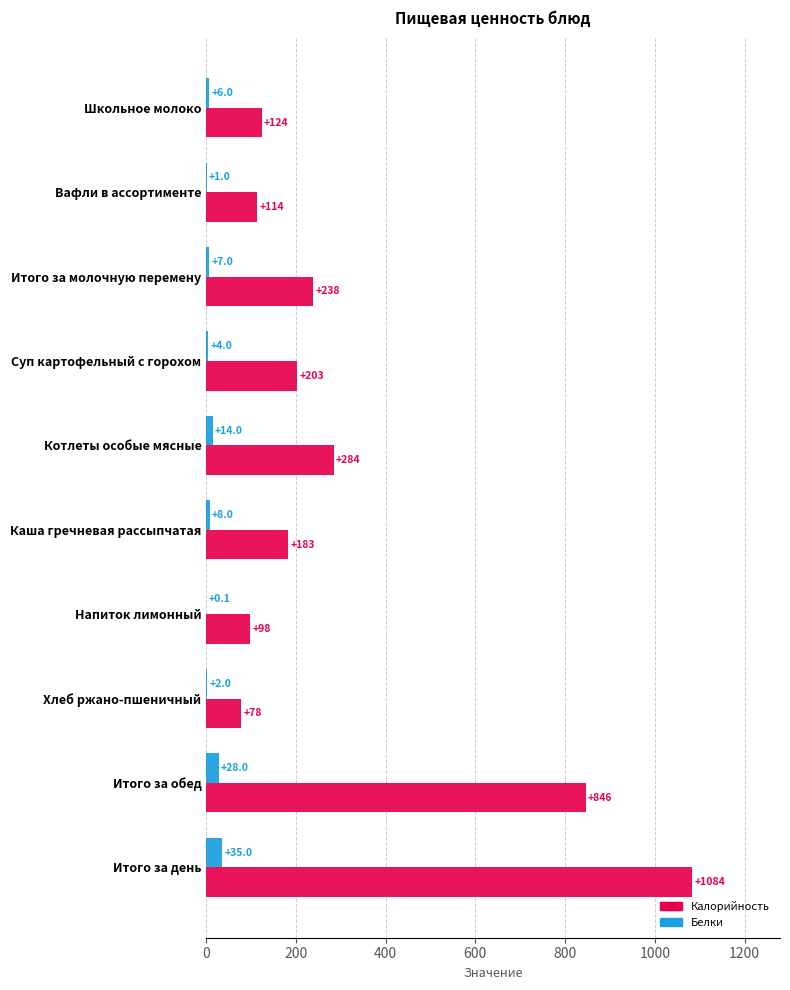

Which series changed the most between Итого за молочную перемену and Котлеты особые мясные?

Калорийность